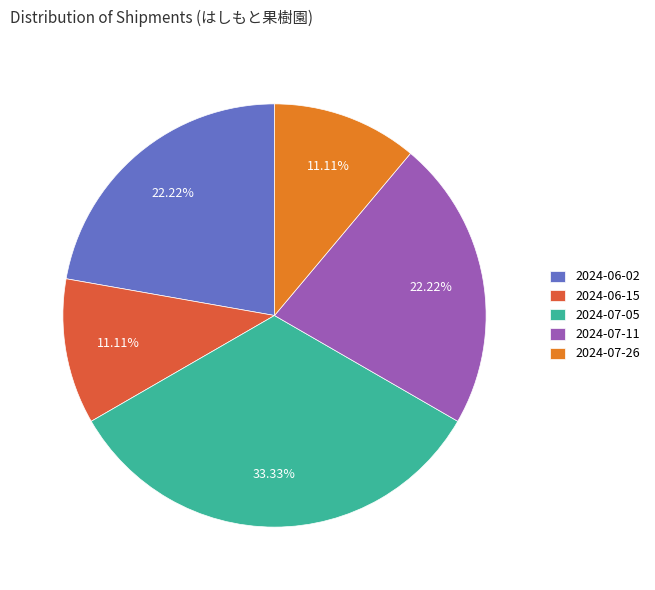

Count the number of slices in the pie.

5